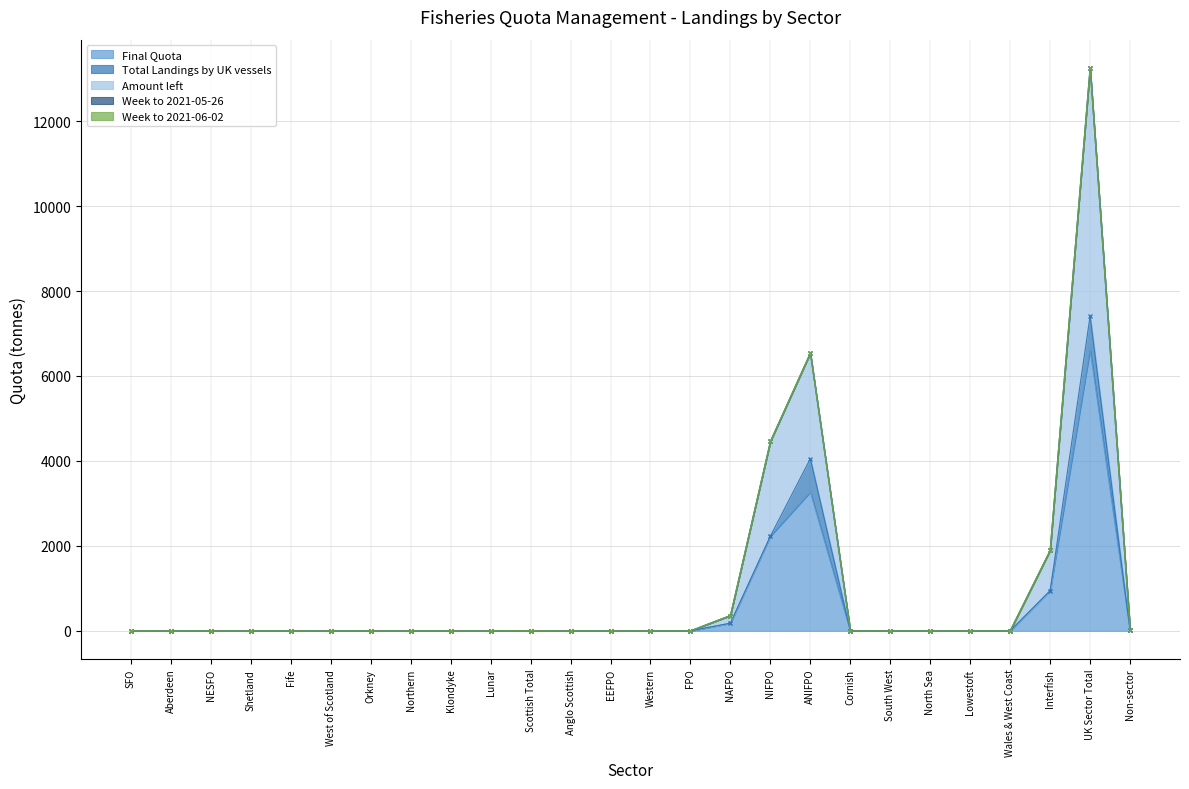

Between Fife and Western, which series saw the biggest shift?

Final Quota